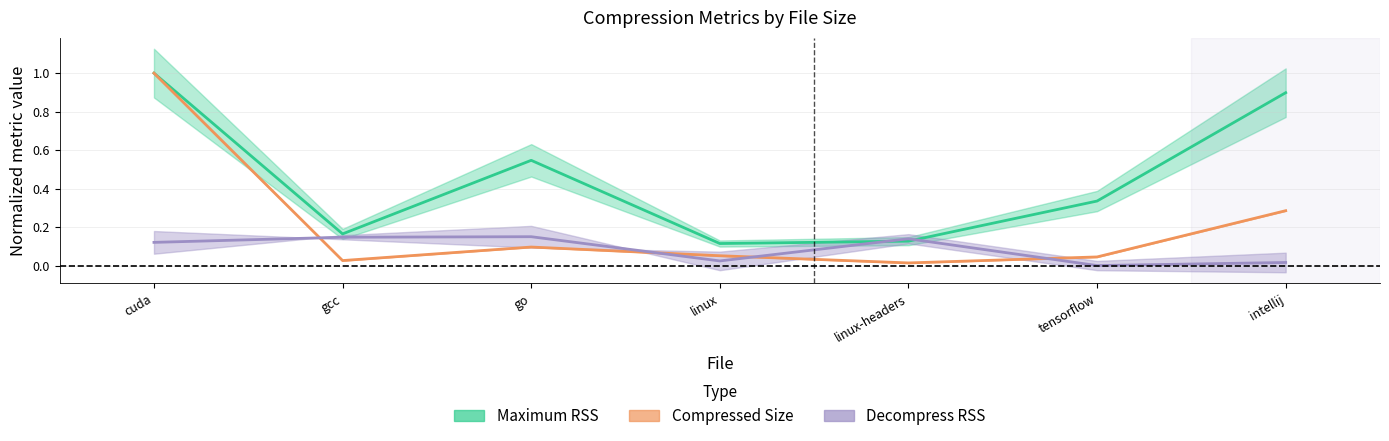

Rank the series by their maximum value, from highest to lowest.

Maximum RSS (normalized), Compressed Size (normalized), Decompress RSS (normalized)